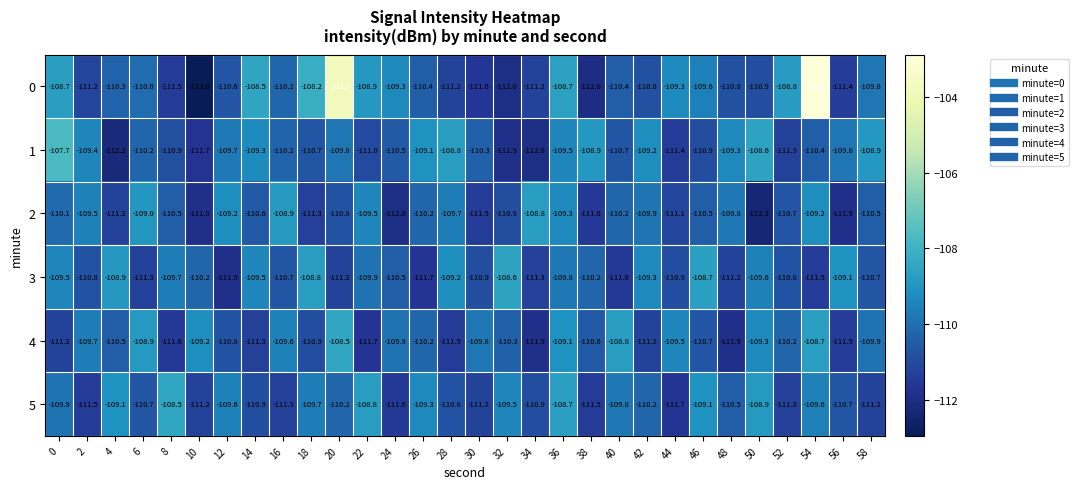

At 38, list the series in order from smallest to largest.

0, 2, 5, 4, 3, 1